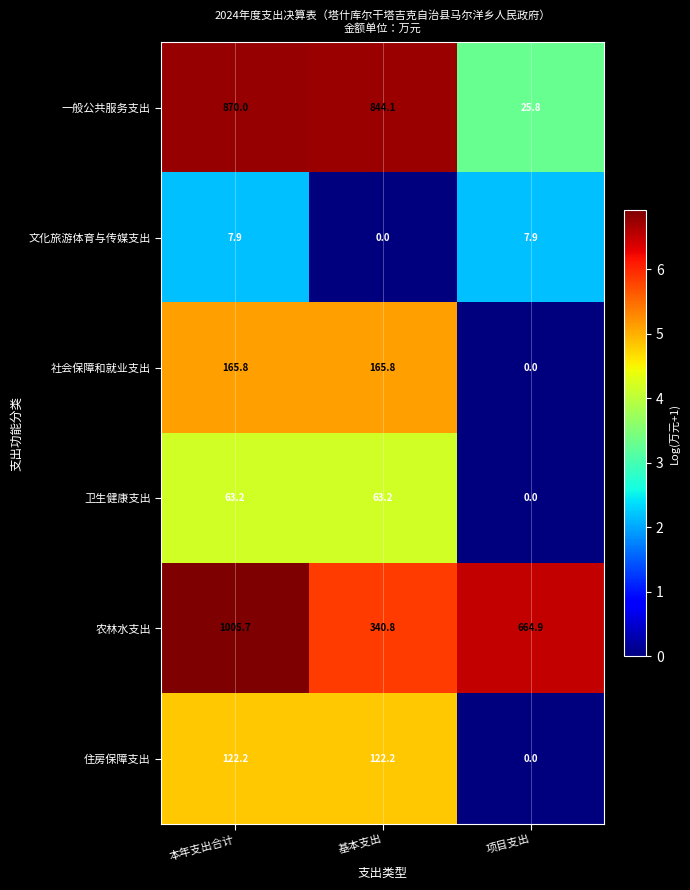

Where is 社会保障和就业支出 nearest to the value 82?

项目支出